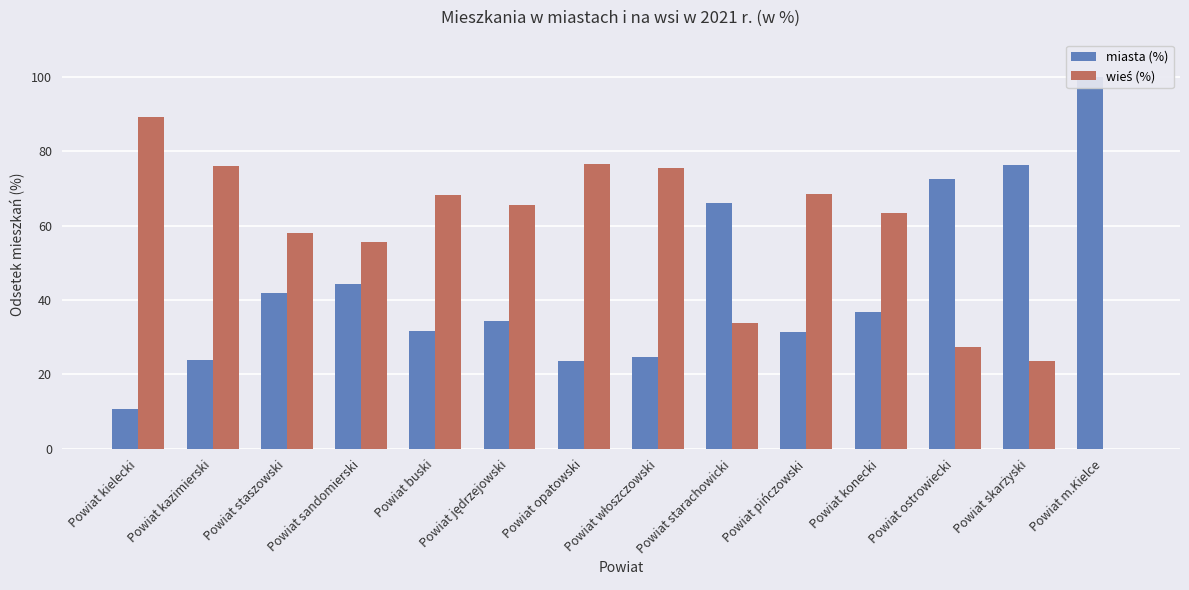

List the labels in order of miasta (%) value, smallest first.

Powiat kielecki, Powiat opatowski, Powiat kazimierski, Powiat włoszczowski, Powiat pińczowski, Powiat buski, Powiat jędrzejowski, Powiat konecki, Powiat staszowski, Powiat sandomierski, Powiat starachowicki, Powiat ostrowiecki, Powiat skarżyski, Powiat m.Kielce